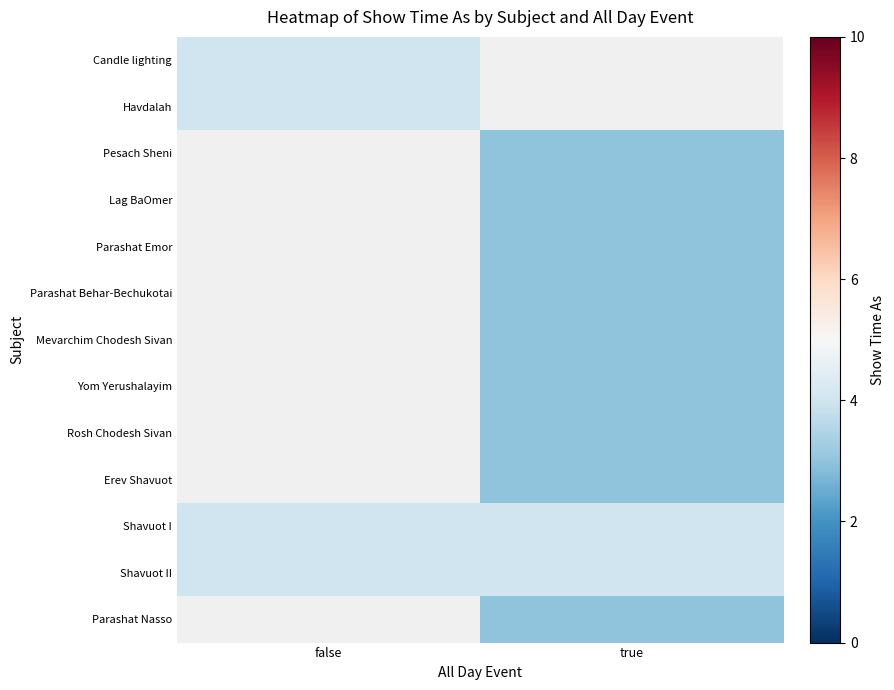

Between true and false, which is larger?

false